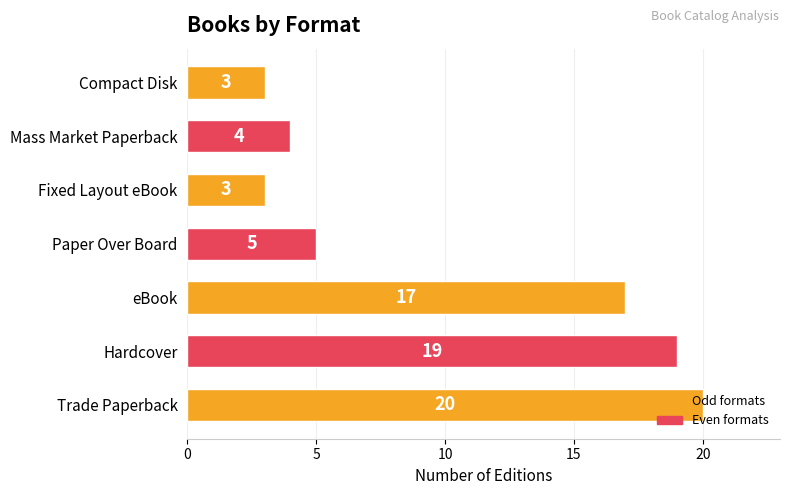

What is the minimum value shown in the chart?

3